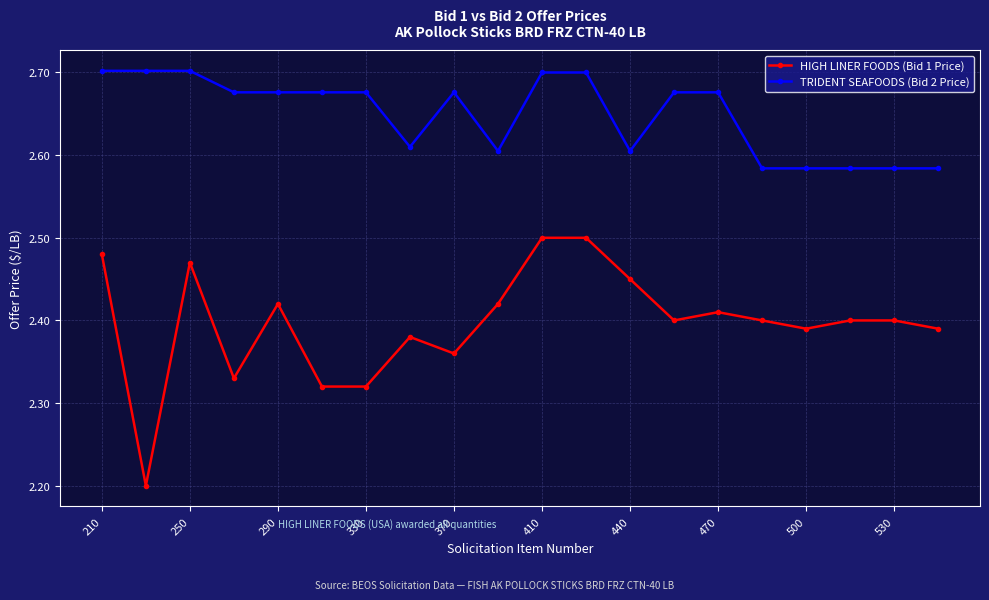

What is the difference between the maximum and minimum values in the HIGH LINER FOODS (Bid 1 Price) series?

0.3